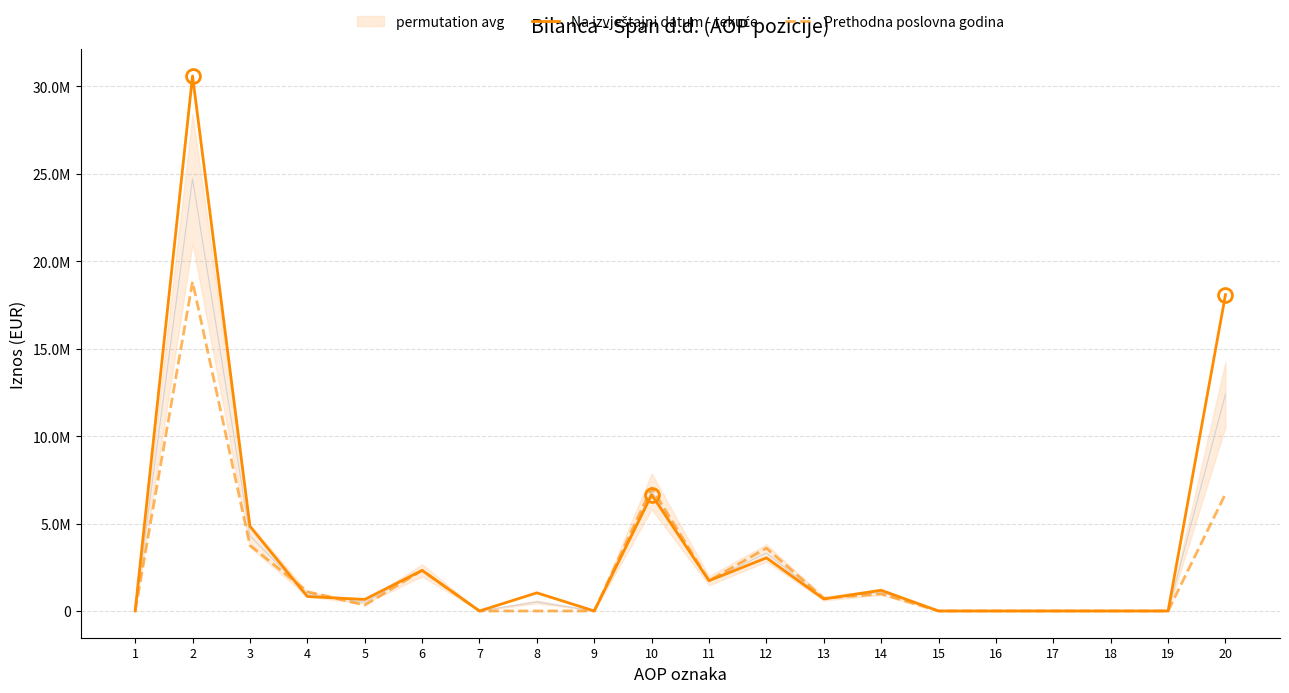

What is the sum of all Prethodna poslovna godina values?

47105030